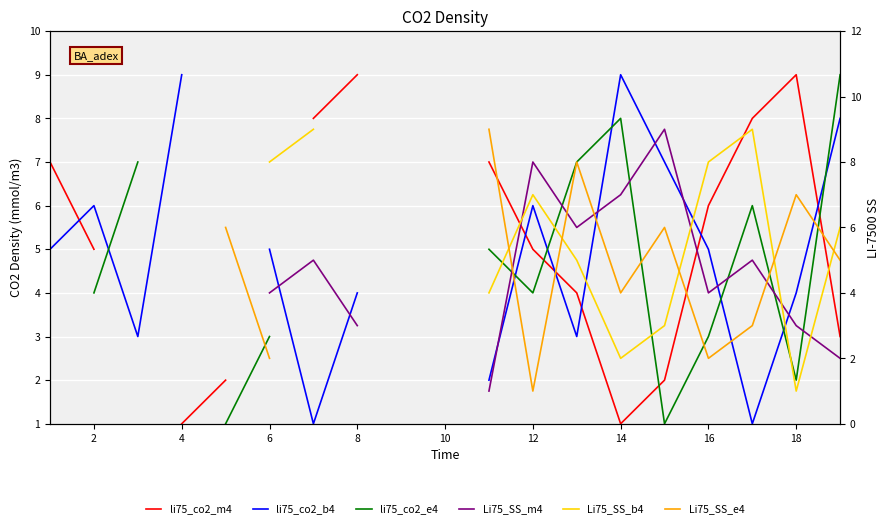

Count the number of categories in the chart.

19